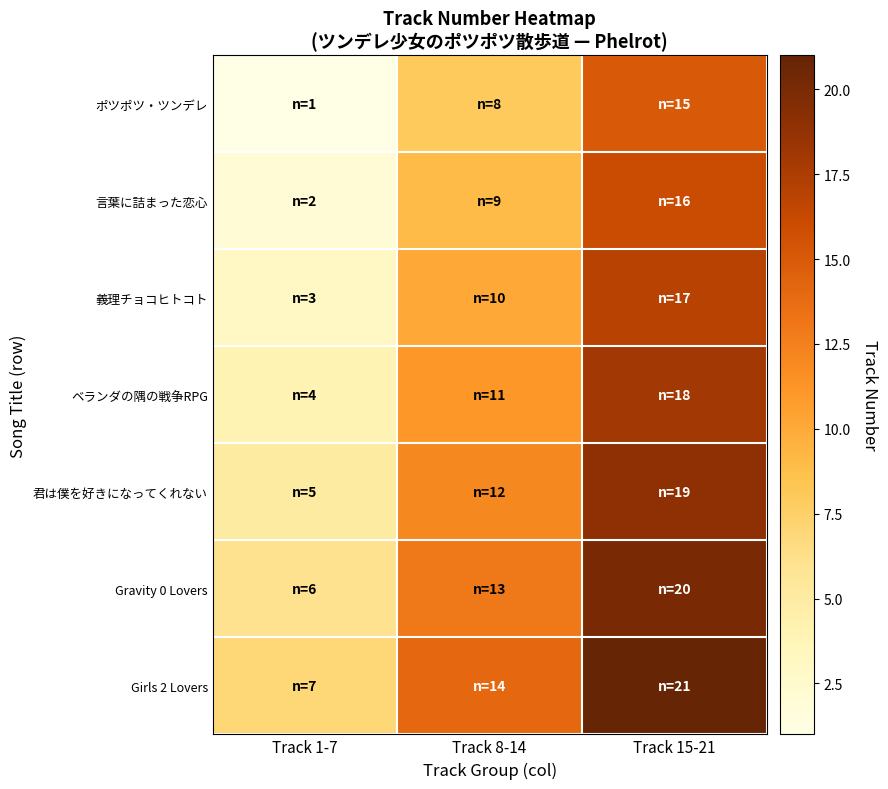

Reading left to right, what are all the values shown in this chart?

ポツポツ・ツンデレ: Track 1-7=1	Track 8-14=8	Track 15-21=15
言葉に詰まった恋心: Track 1-7=2	Track 8-14=9	Track 15-21=16
義理チョコヒトコト: Track 1-7=3	Track 8-14=10	Track 15-21=17
ベランダの隅の戦争RPG: Track 1-7=4	Track 8-14=11	Track 15-21=18
君は僕を好きになってくれない: Track 1-7=5	Track 8-14=12	Track 15-21=19
Gravity 0 Lovers: Track 1-7=6	Track 8-14=13	Track 15-21=20
Girls 2 Lovers: Track 1-7=7	Track 8-14=14	Track 15-21=21